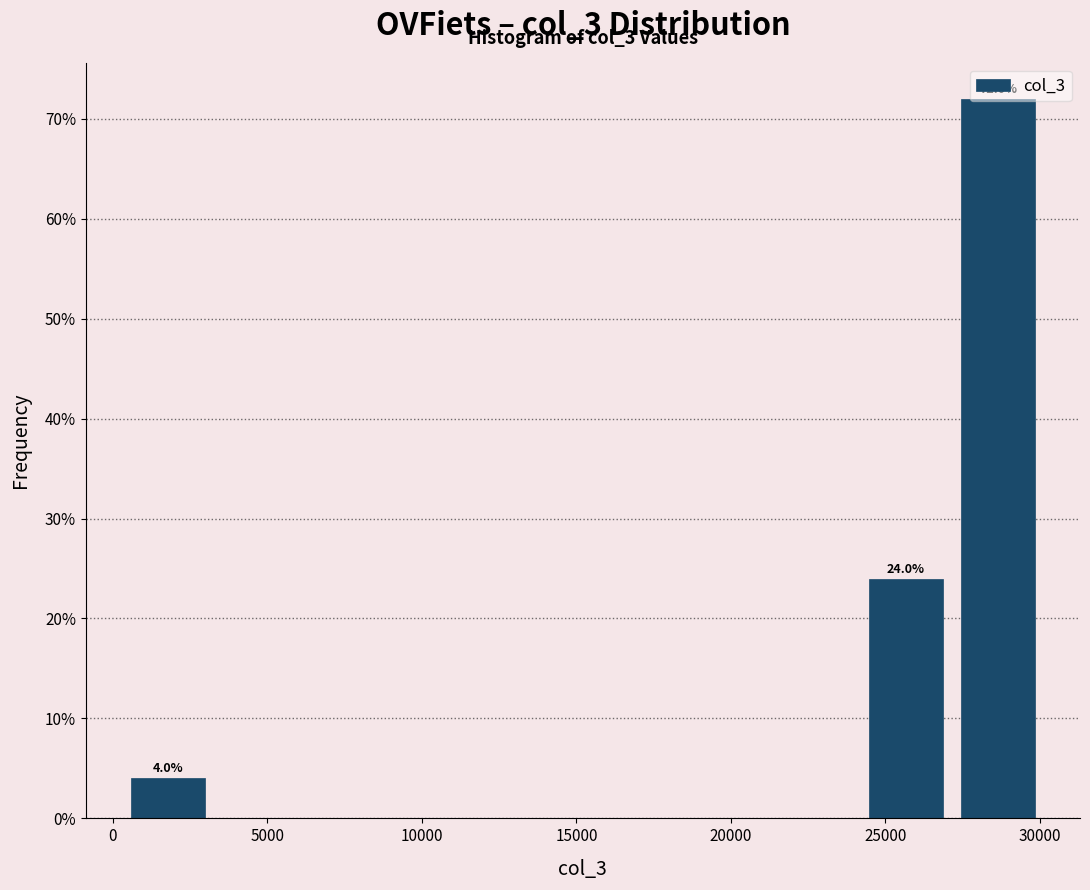

Which range on the x-axis has the tallest bar?

27000 to 30000